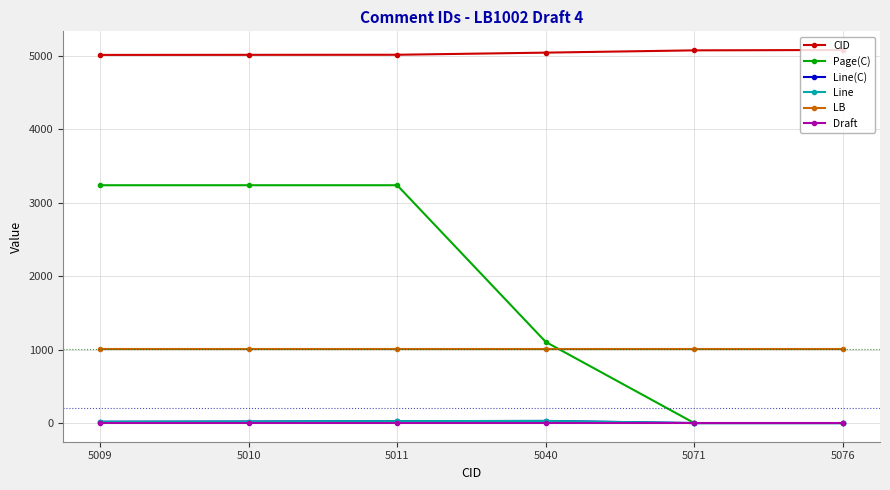

Is this an area chart (filled region under the line)?

No